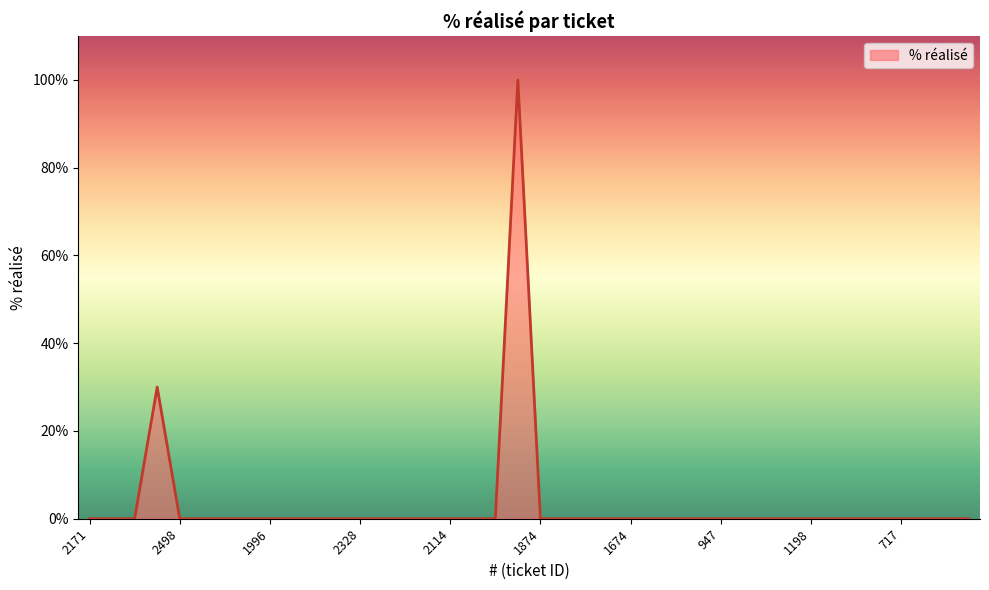

What is the greatest value displayed?

100